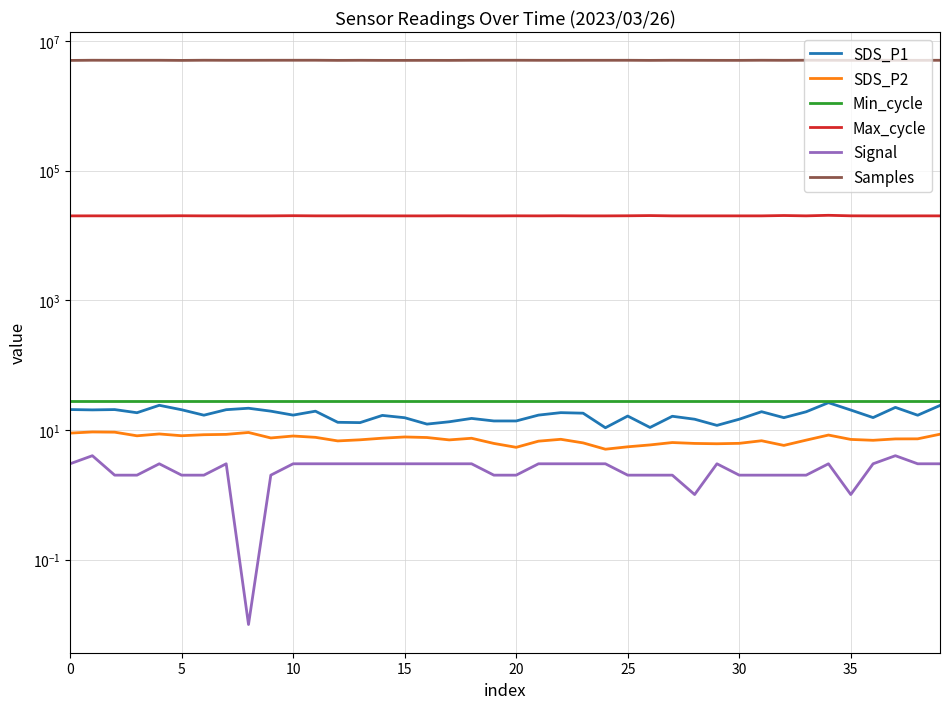

At which category does Max_cycle reach its first local valley?

10